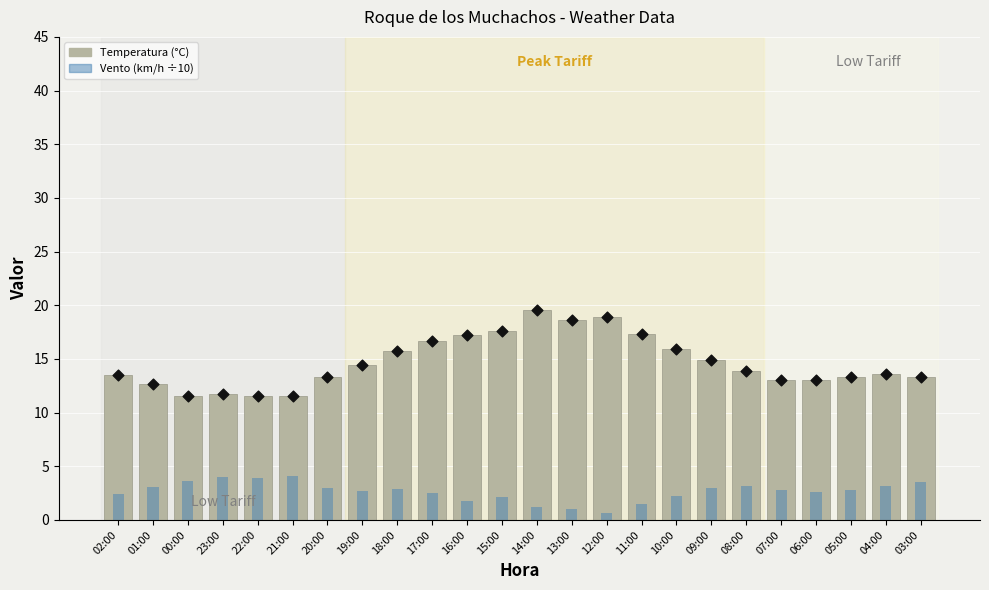

Which series contains the lowest Y value?

Vento (km/h ÷10)